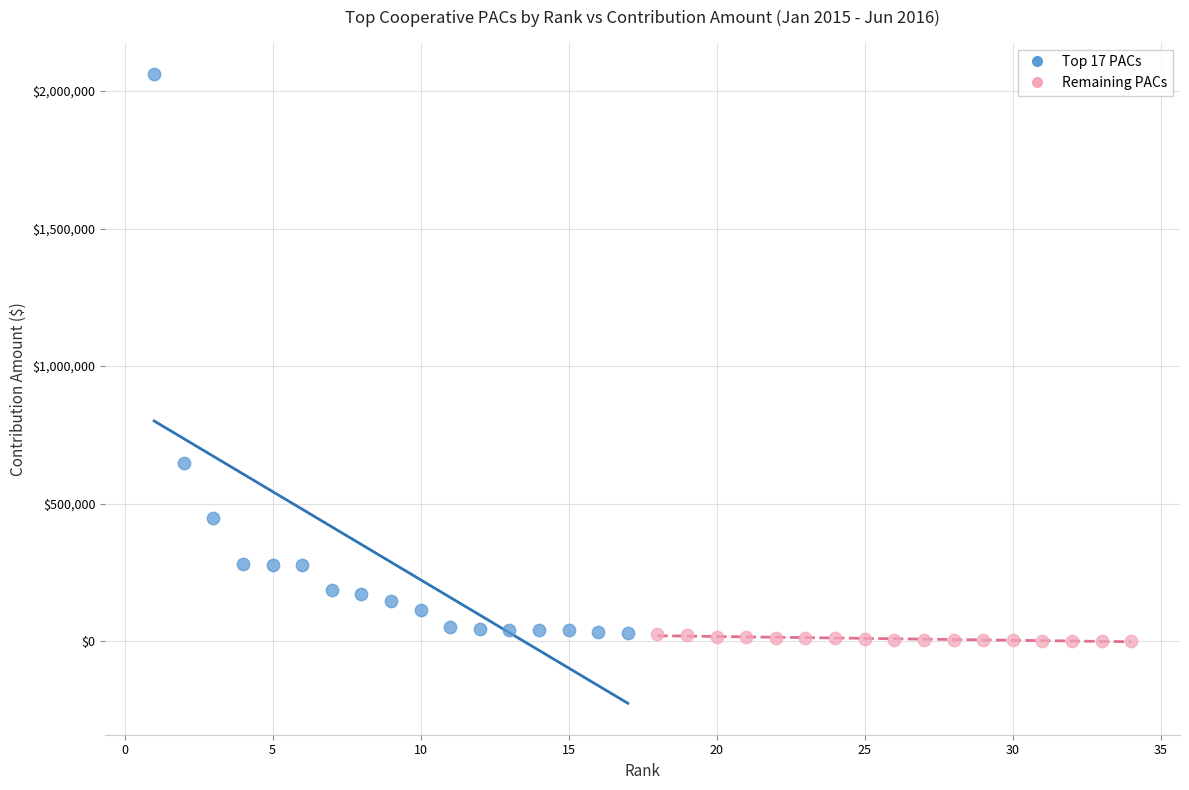

Which series has the widest spread of Y values?

Top 17 PACs